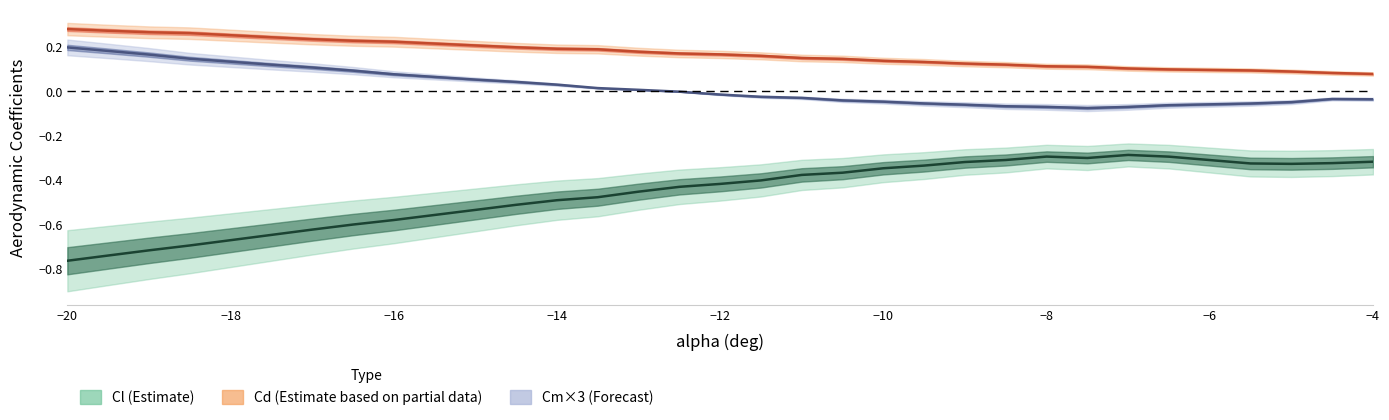

How many data points does each series have?

30